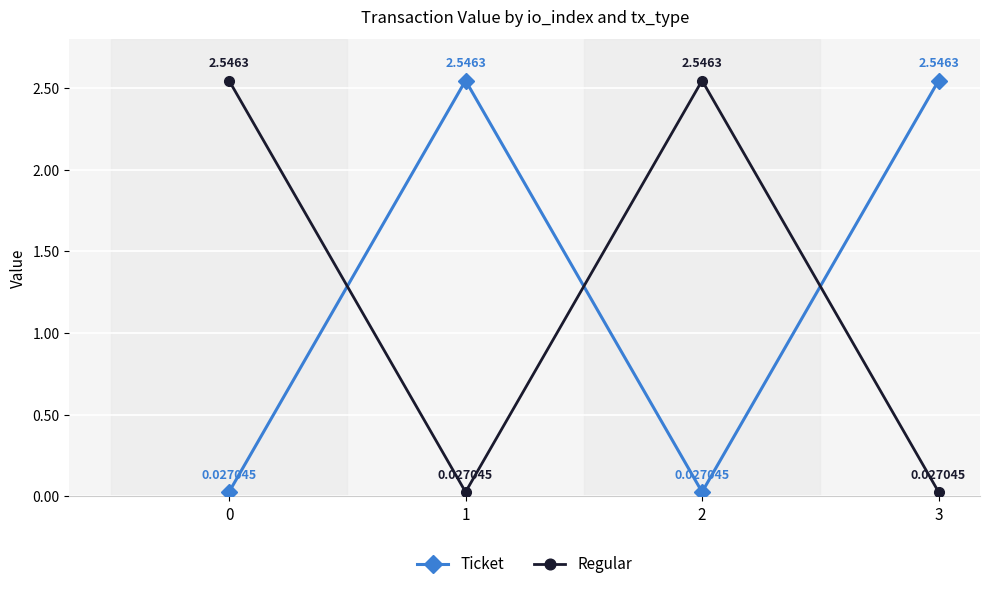

How many values in the Regular series are below 2?

2